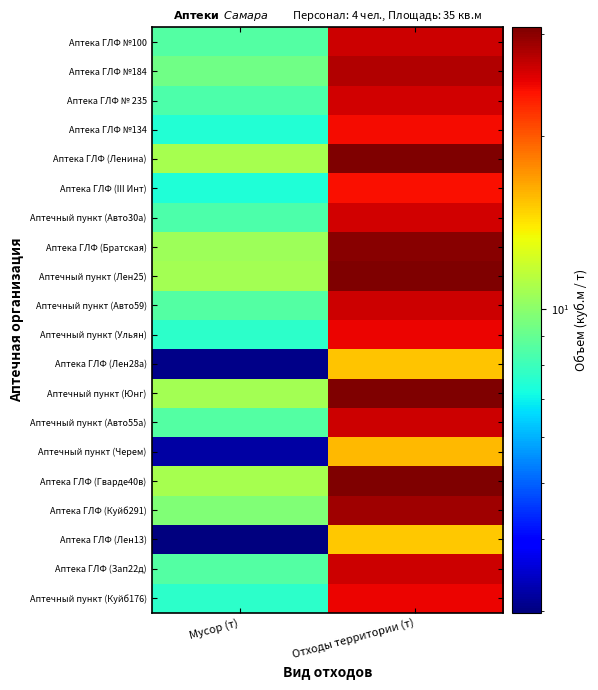

At Отходы территории (т), list the series in order from largest to smallest.

Аптека ГЛФ (Ленина), Аптека ГЛФ (Гварде40в), Аптечный пункт (Лен25), Аптечный пункт (Юнг), Аптека ГЛФ (Братская), Аптека ГЛФ (Куйб291), Аптека ГЛФ №184, Аптека ГЛФ №100, Аптека ГЛФ (Зап22д), Аптечный пункт (Авто55а), Аптечный пункт (Авто59), Аптечный пункт (Авто30а), Аптека ГЛФ № 235, Аптечный пункт (Ульян), Аптечный пункт (Куйб176), Аптека ГЛФ №134, Аптека ГЛФ (III Инт), Аптечный пункт (Черем), Аптека ГЛФ (Лен28а), Аптека ГЛФ (Лен13)